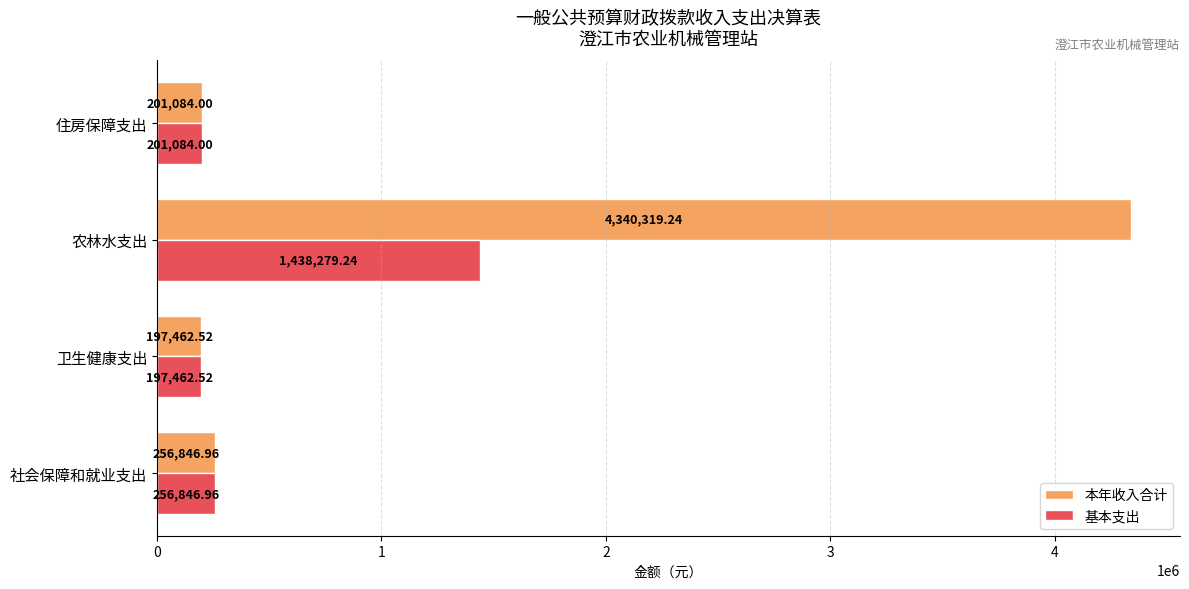

What is the smallest value displayed?

197462.5